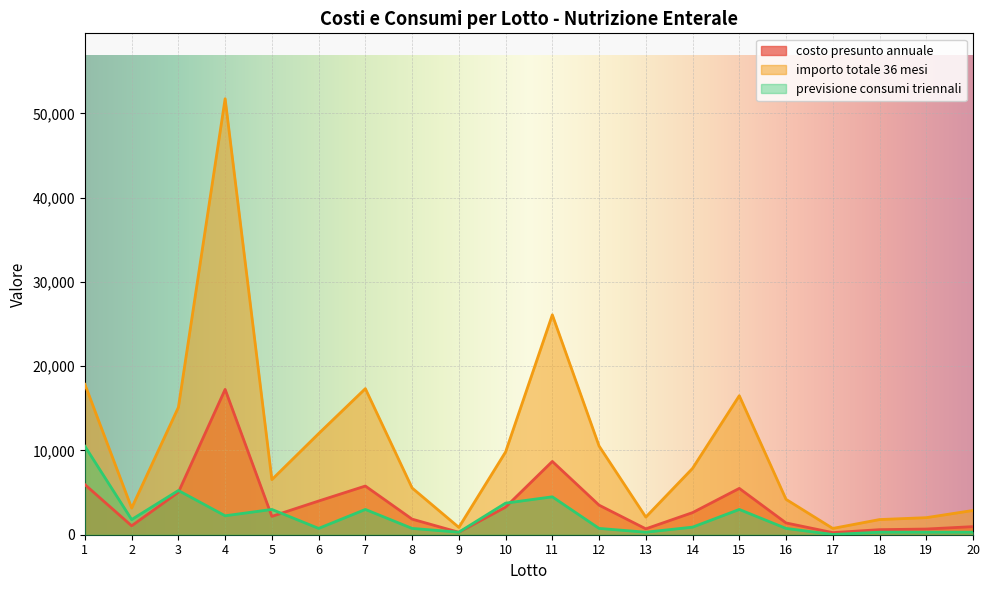

At which category is the sum across all series the highest?

4